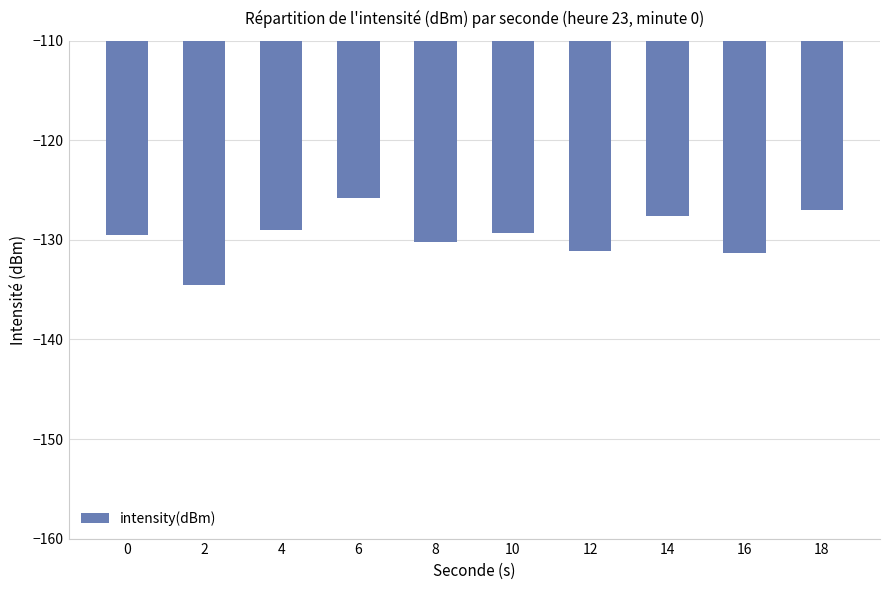

What is the value of the 2nd bar from the left?

-134.5